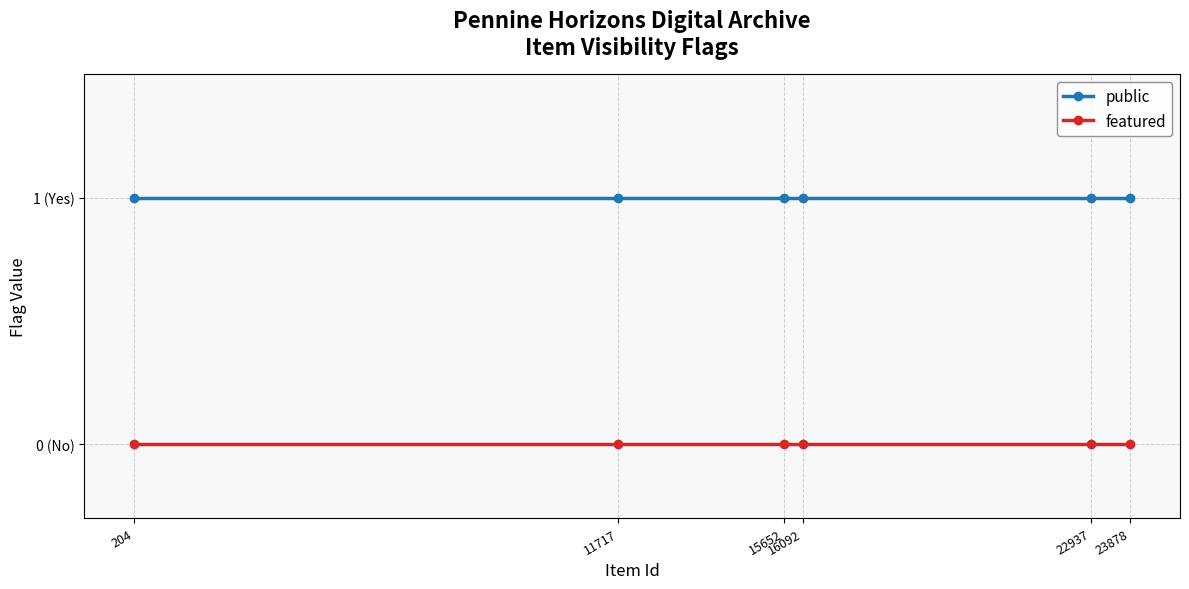

Which has a higher value, 16092 or 15652?

16092